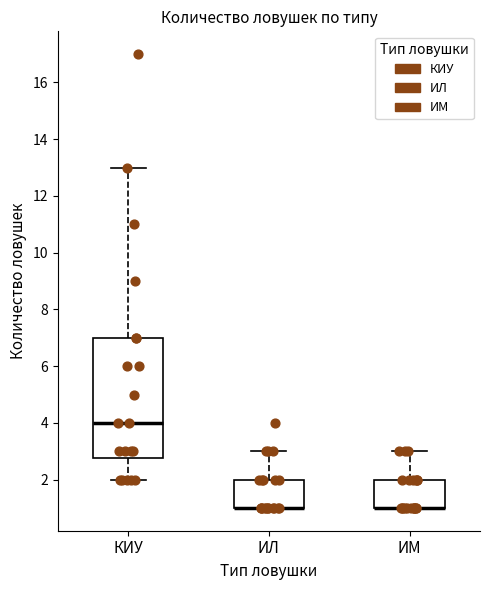

Where is the upper edge of the box for ИМ on the y-axis? The values are not printed on the chart, so give them approximately, as read against the axis.

2.0